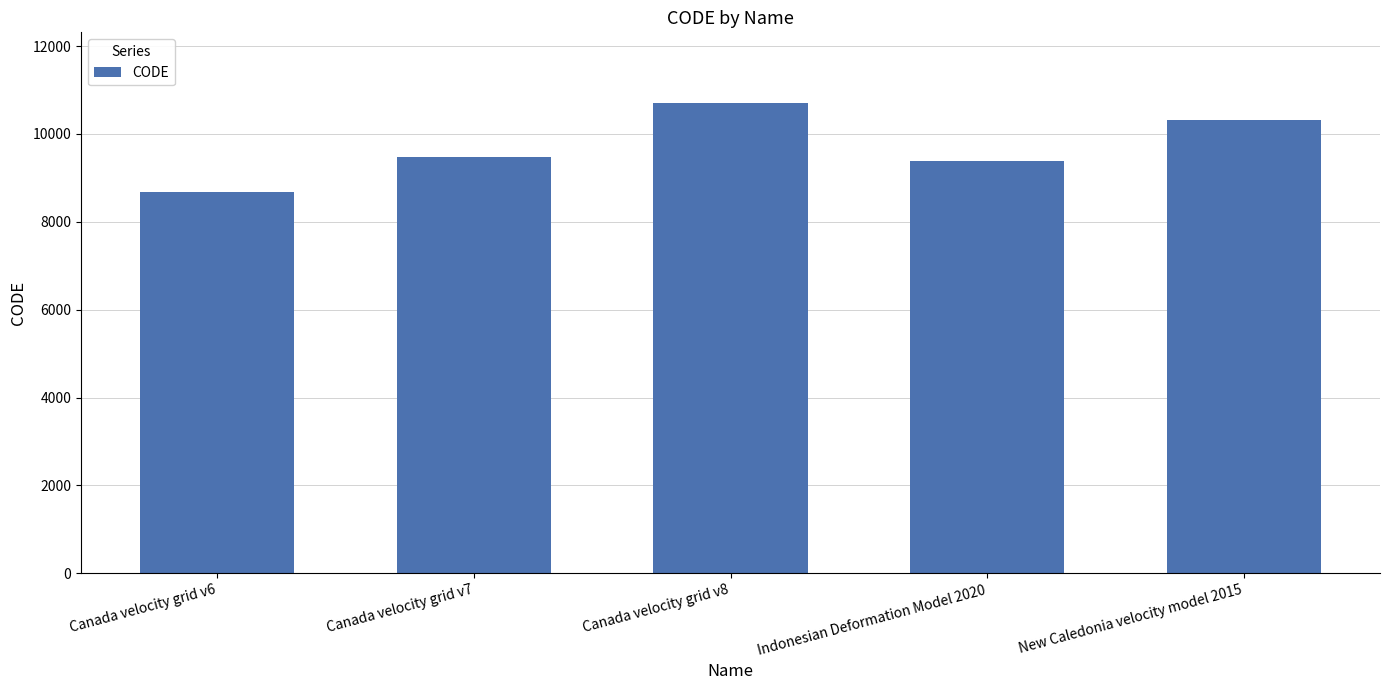

The chart shows a value of 10323 at New Caledonia velocity model 2015. True or false?

True